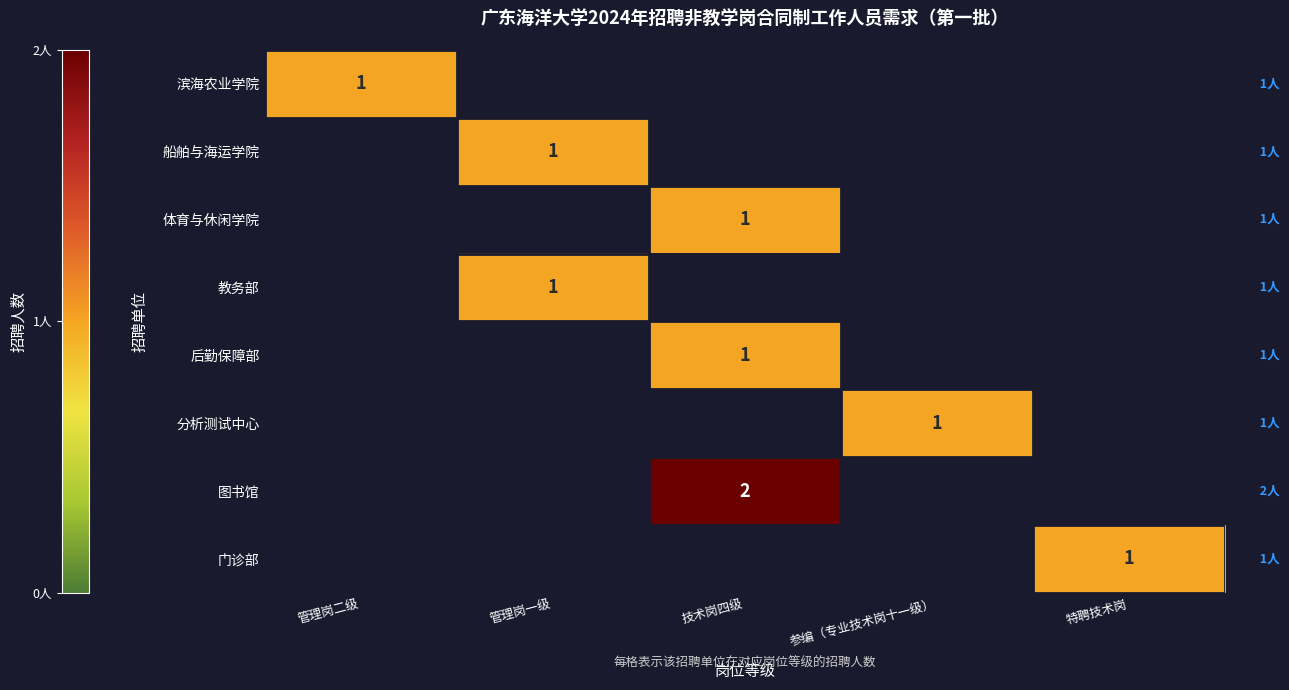

Which category has the lowest value in the 体育与休闲学院 series?

管理岗二级